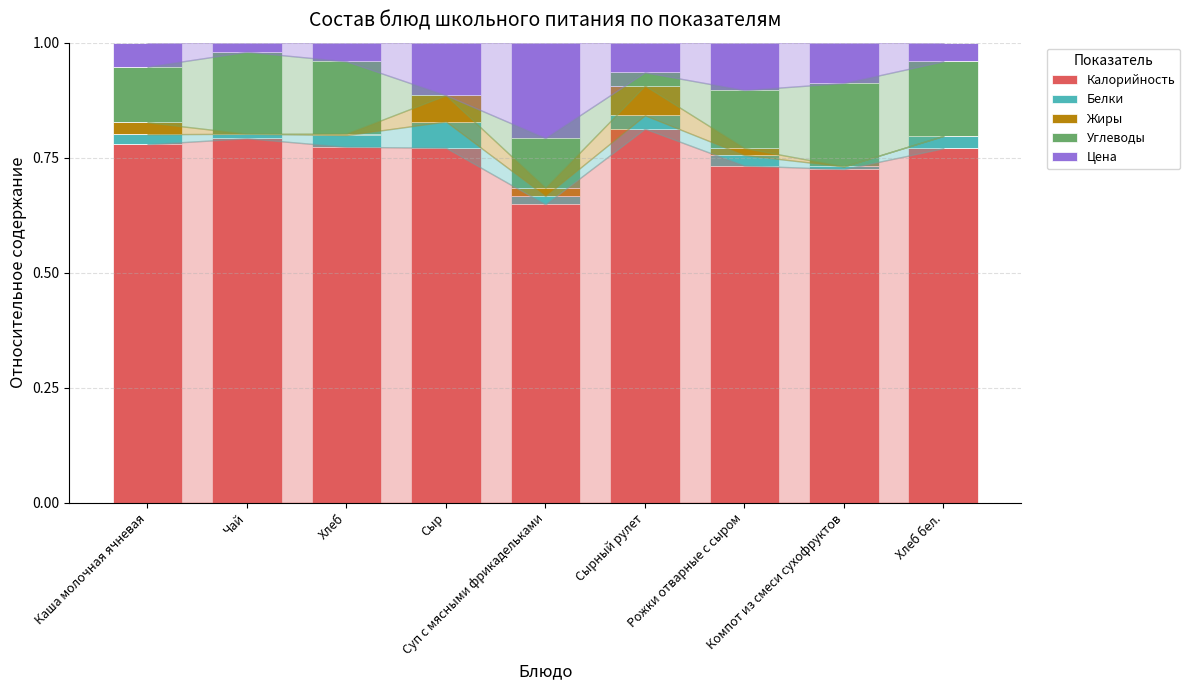

What is the sum of all Калорийность values?

6.8